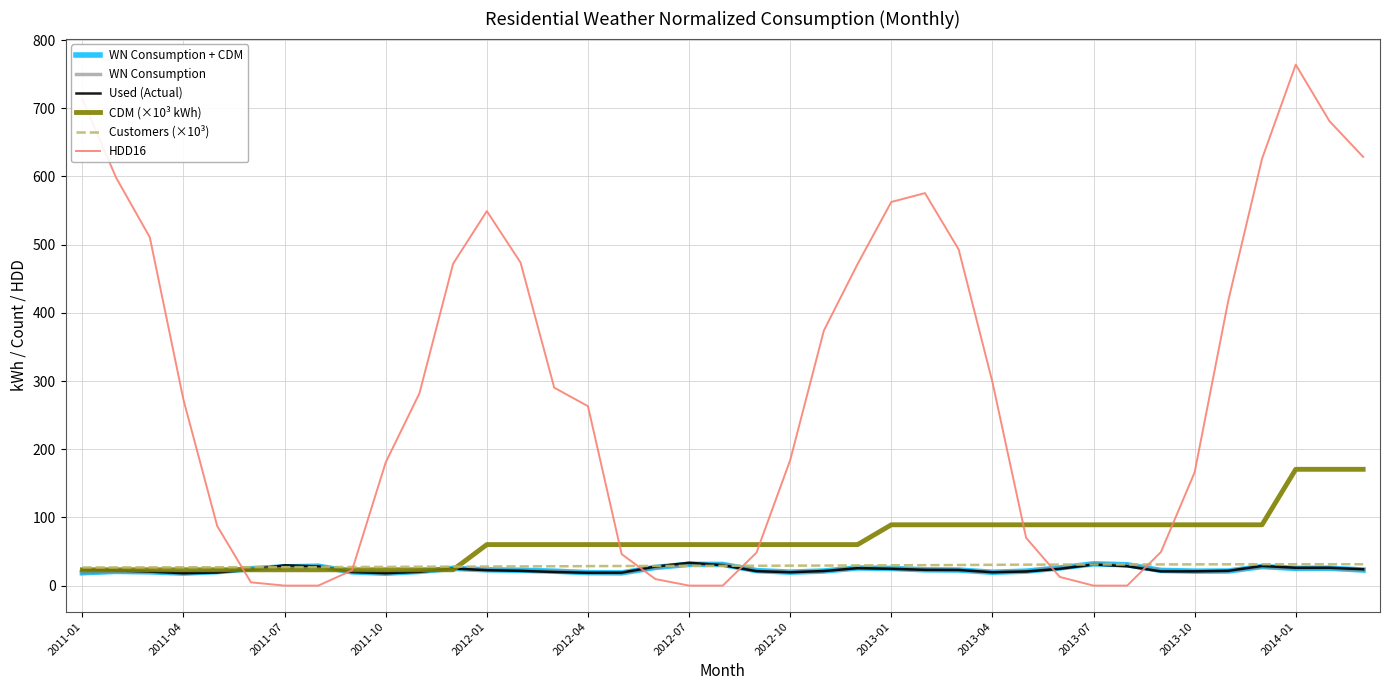

How many values in the WN Consumption + CDM series are below 22?

17